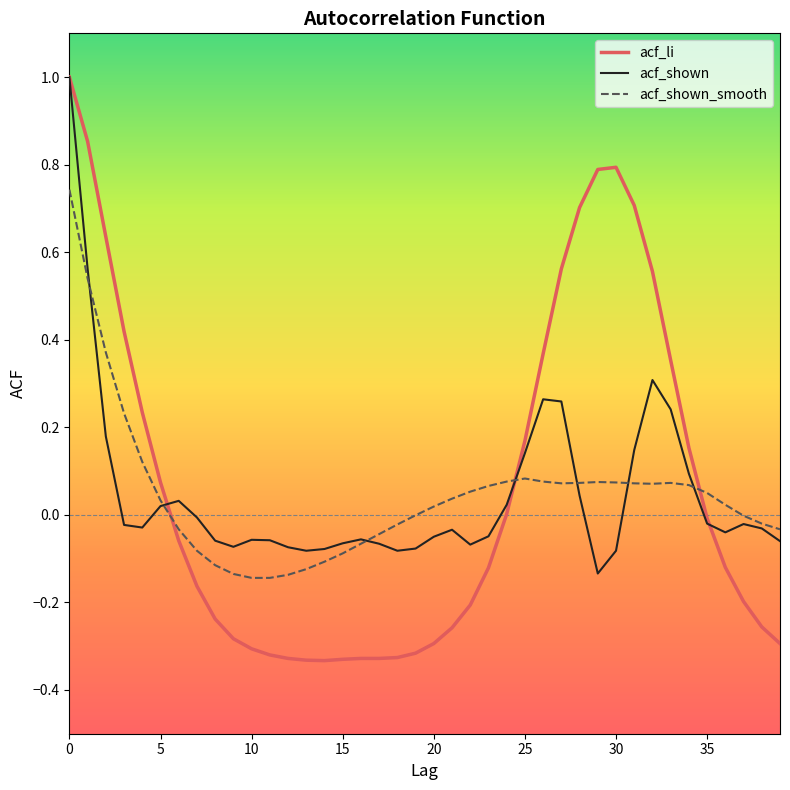

Which series has the widest spread of values?

acf_li